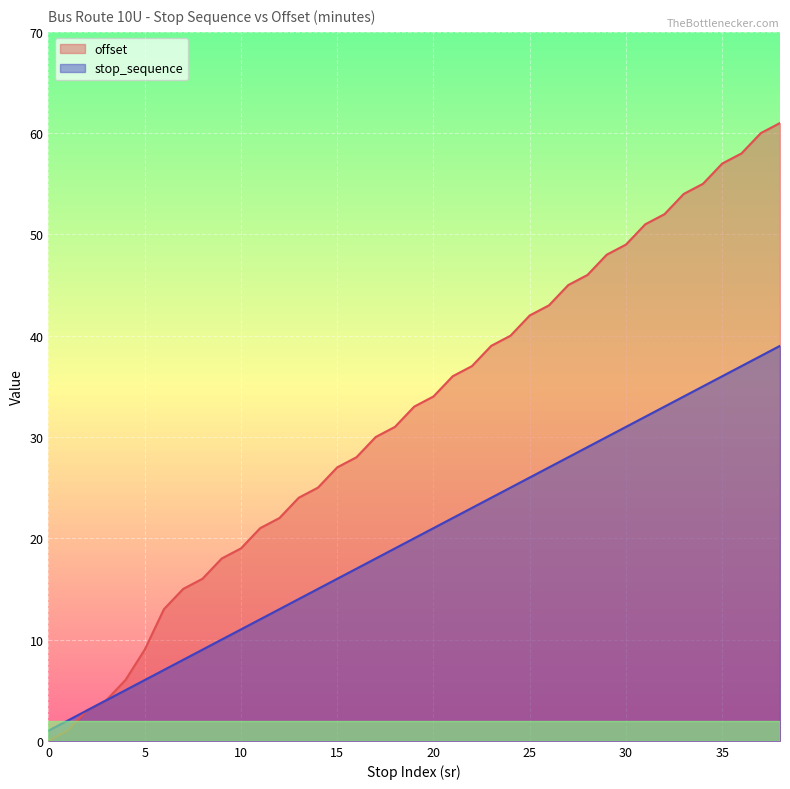

True or false: offset has more than 1 points higher than both neighbors.

False